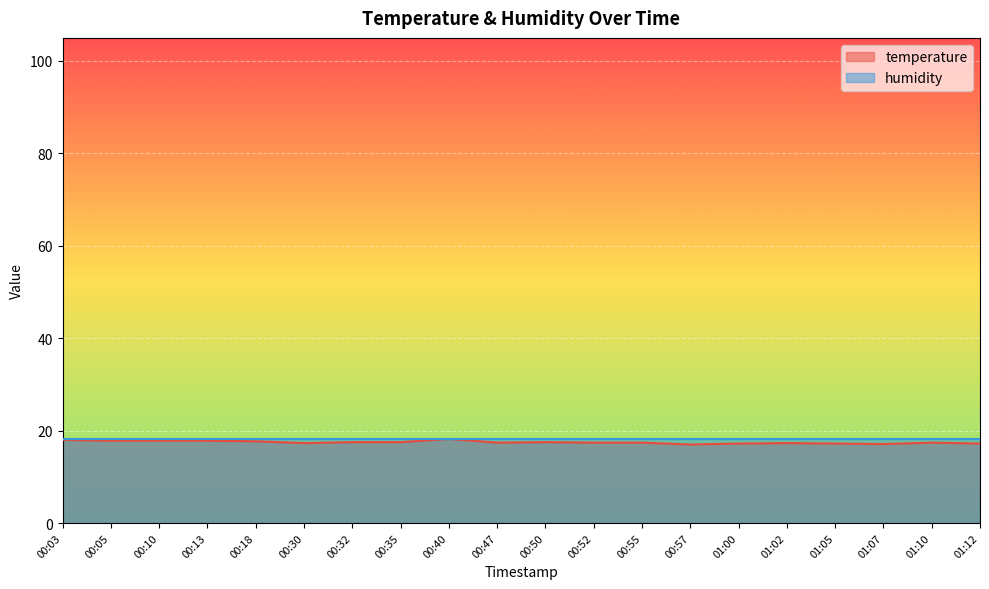

Approximately how many times larger is the value at 00:47 compared to 00:50?

1.0